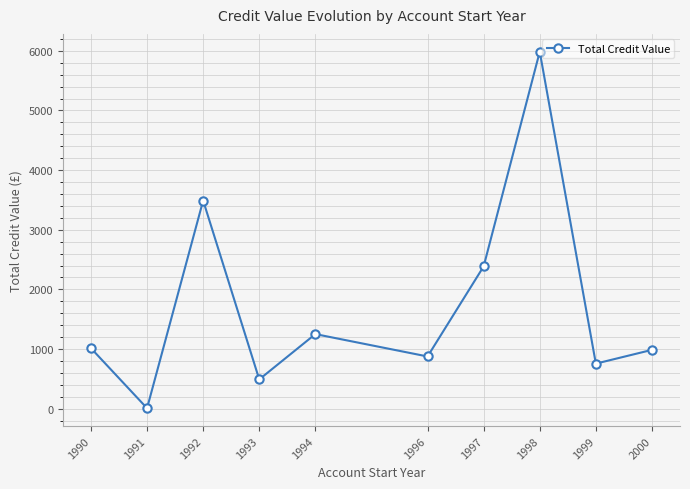

Where is the first local maximum?

1992